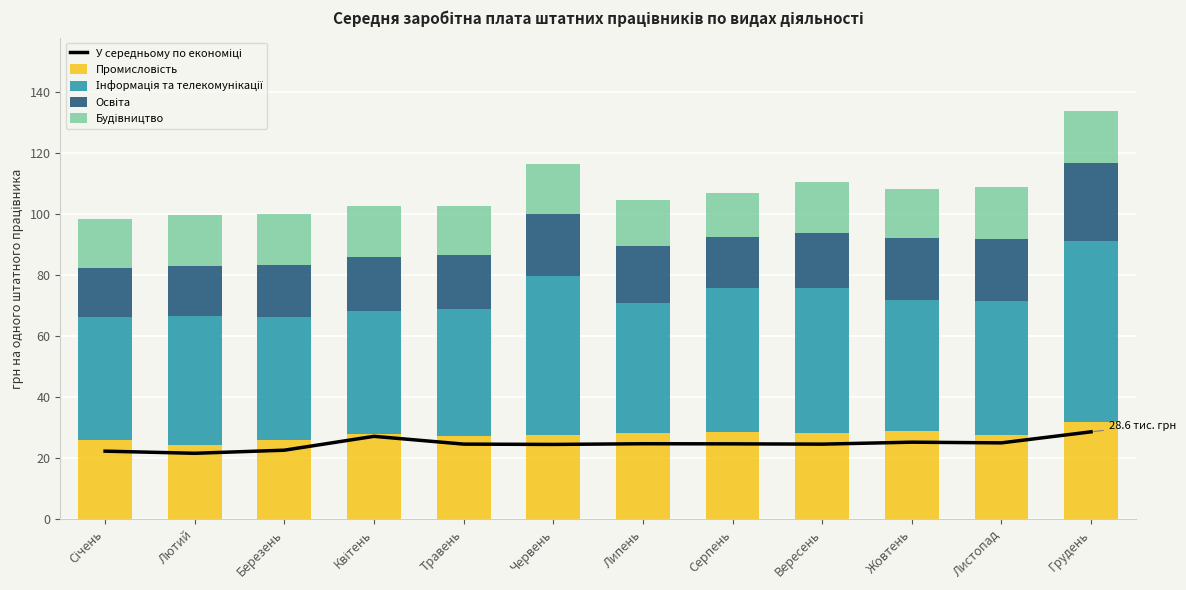

Between Січень and Жовтень, which series saw the biggest shift?

Освіта